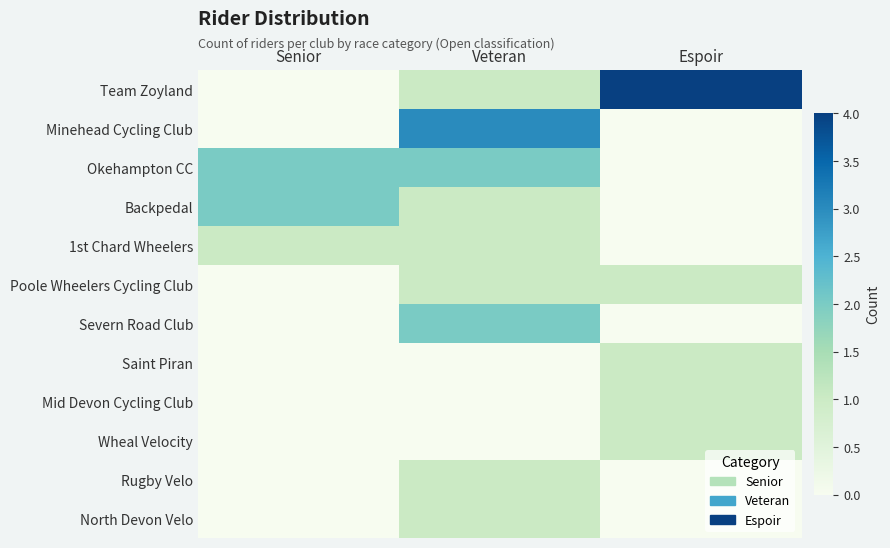

Reading left to right, what are all the values shown in this chart?

Team Zoyland: Senior=0	Veteran=1	Espoir=4
Minehead Cycling Club: Senior=0	Veteran=3	Espoir=0
Okehampton CC: Senior=2	Veteran=2	Espoir=0
Backpedal: Senior=2	Veteran=1	Espoir=0
1st Chard Wheelers: Senior=1	Veteran=1	Espoir=0
Poole Wheelers Cycling Club: Senior=0	Veteran=1	Espoir=1
Severn Road Club: Senior=0	Veteran=2	Espoir=0
Saint Piran: Senior=0	Veteran=0	Espoir=1
Mid Devon Cycling Club: Senior=0	Veteran=0	Espoir=1
Wheal Velocity: Senior=0	Veteran=0	Espoir=1
Rugby Velo: Senior=0	Veteran=1	Espoir=0
North Devon Velo: Senior=0	Veteran=1	Espoir=0